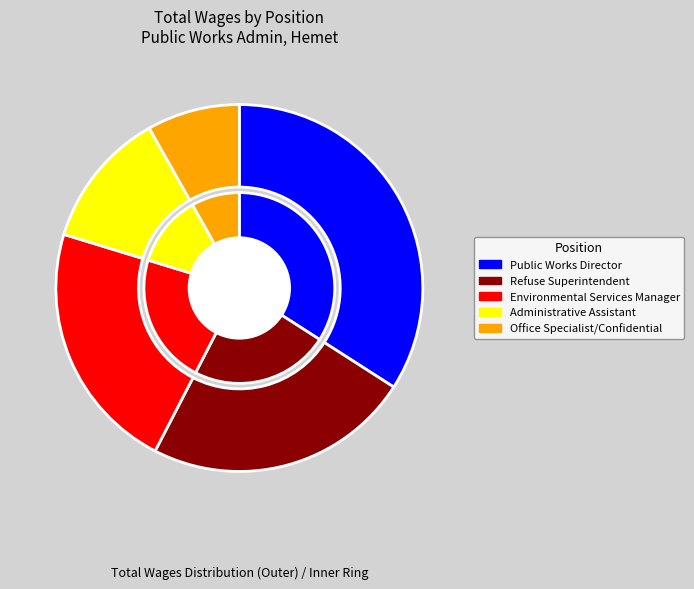

Which category has the biggest portion of the pie?

Public Works Director